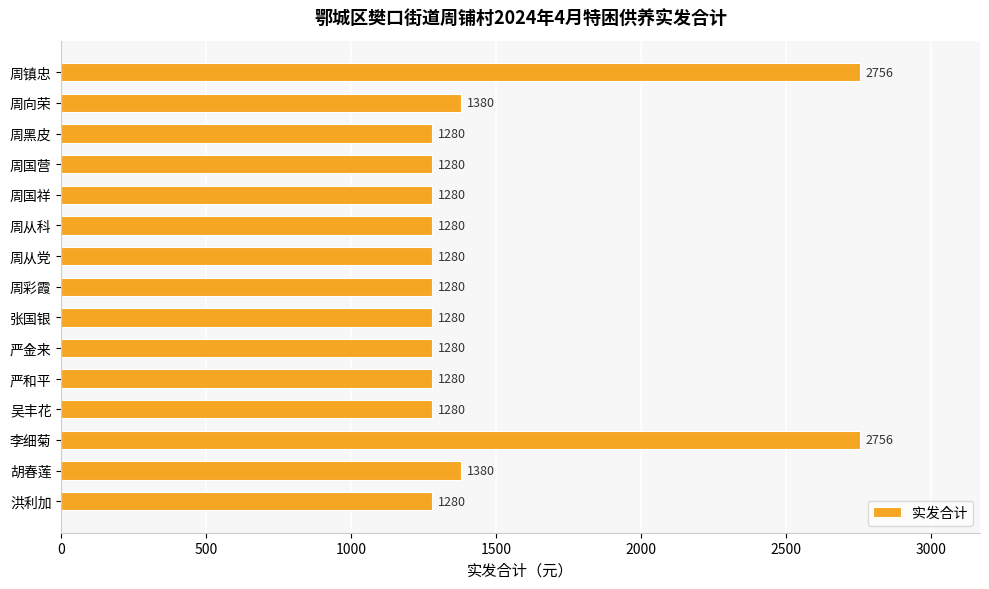

What value does the data have at 吴丰花, to the nearest 50?

1300